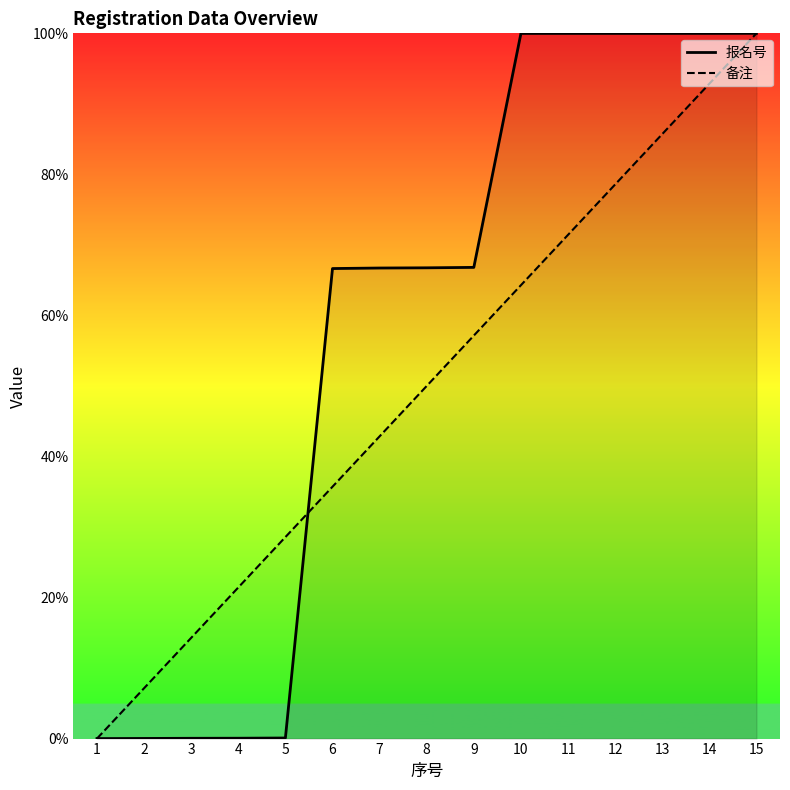

How many data points does each series have?

15